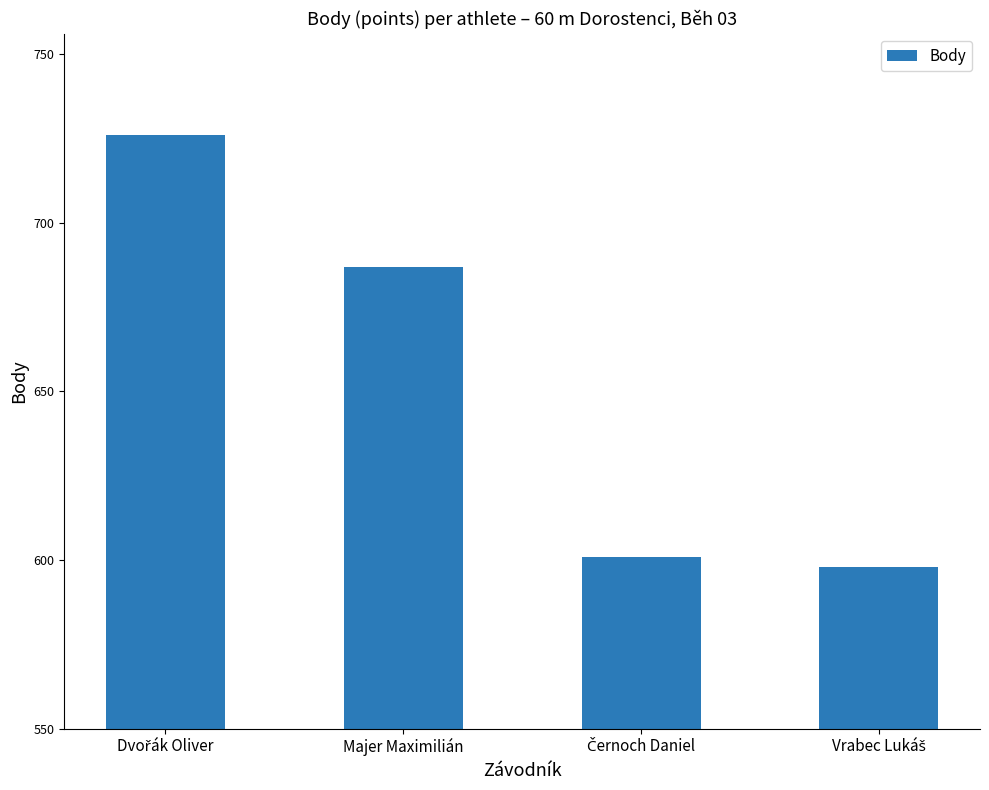

What is the value of the 4th bar from the left?

598